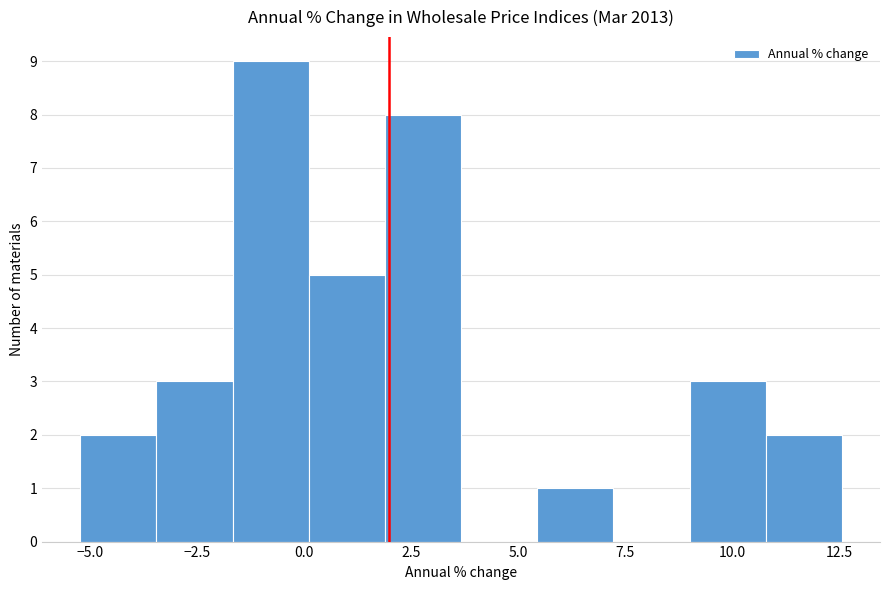

Read against the x-axis, roughly where is the centre of the tallest bar?

-1.0